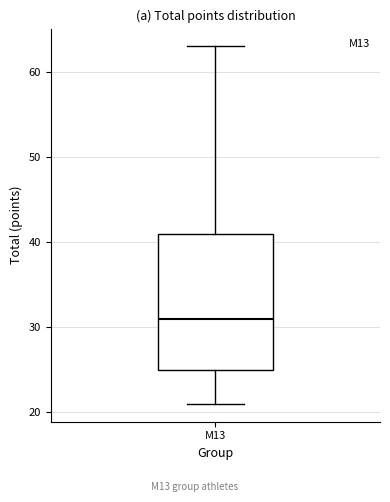

Where does the median line of the box for M13 sit on the y-axis? The values are not printed on the chart, so give them approximately, as read against the axis.

31